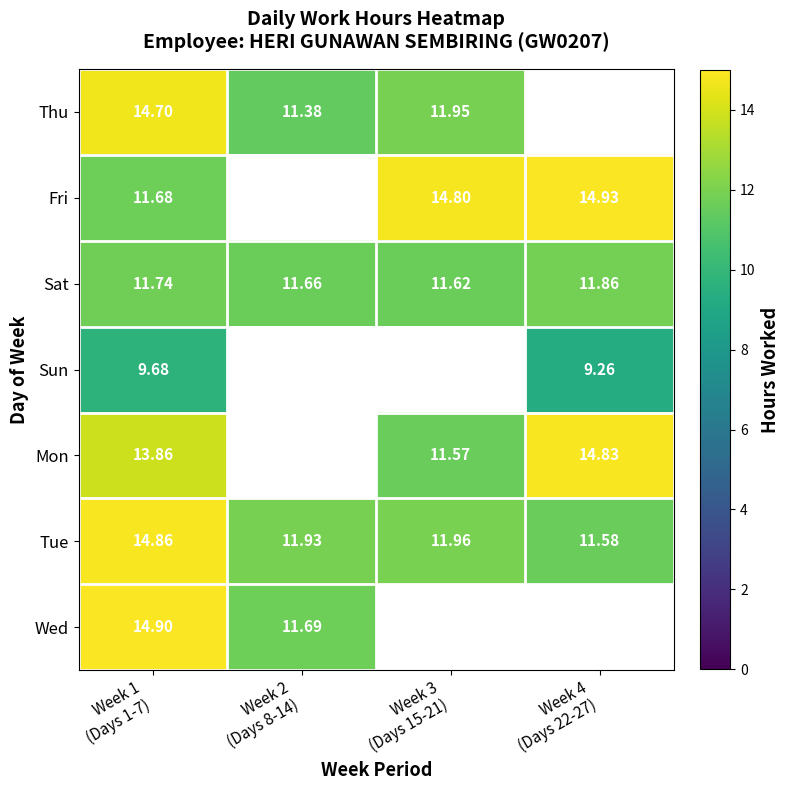

Which category has the highest value in the Tue series?

Week 1 (Days 1-7)